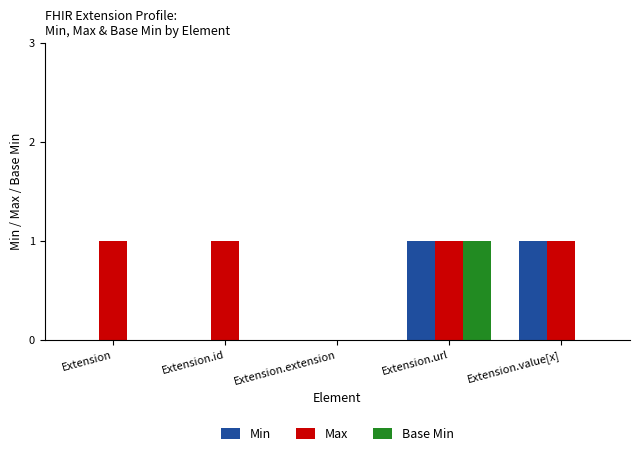

What is the sum of all Max values?

4